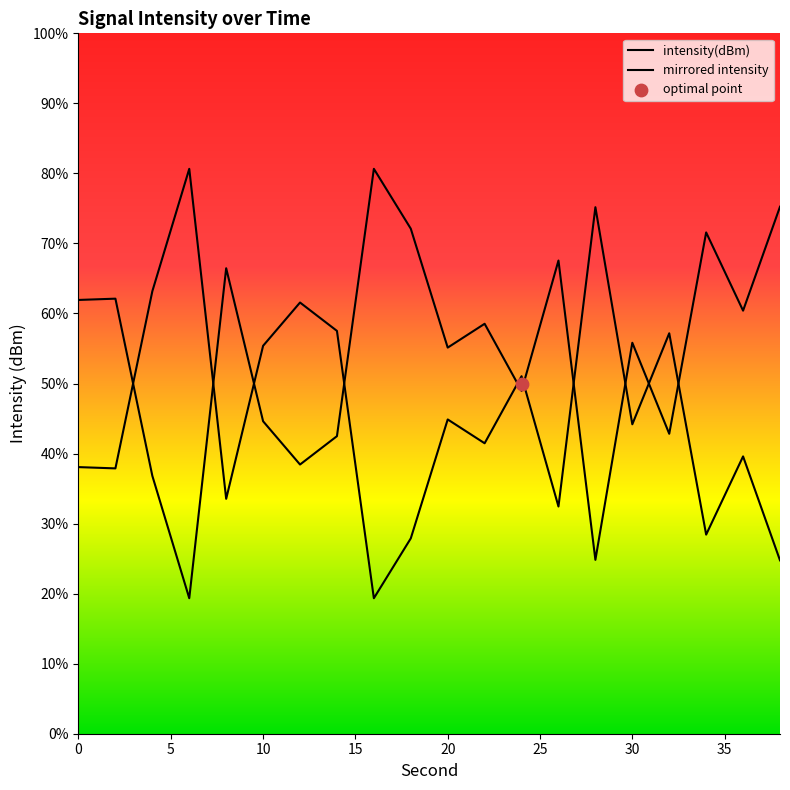

Which series has the widest spread of Y values?

intensity(dBm)